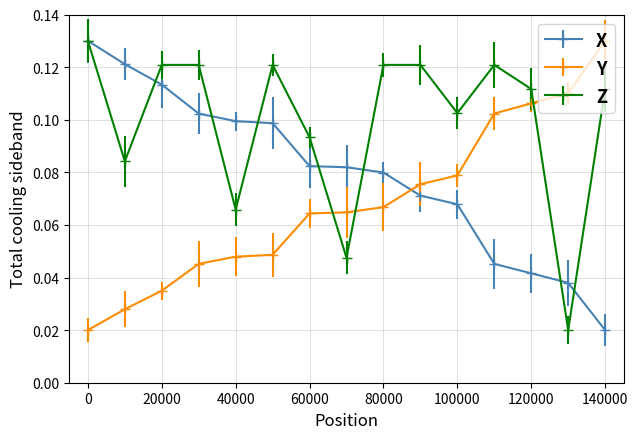

How many distinct data groups are displayed?

3